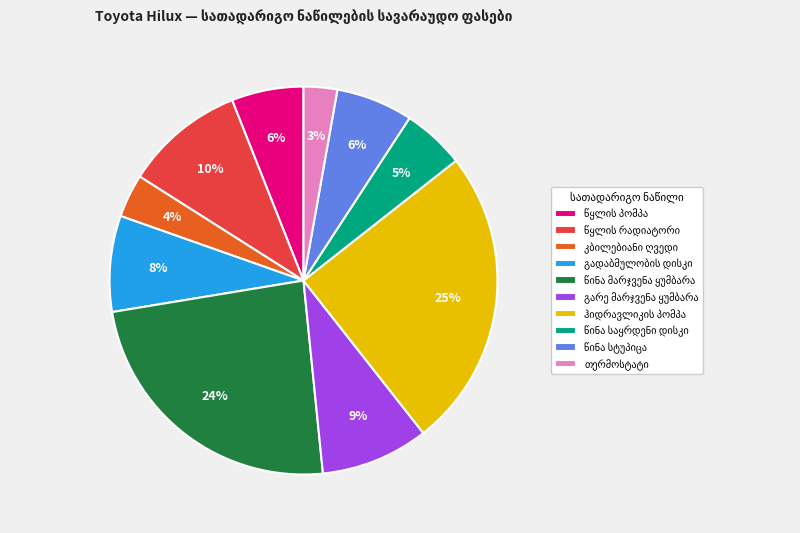

To the nearest percent, what is the difference between the largest and smallest slice percentages?

22%